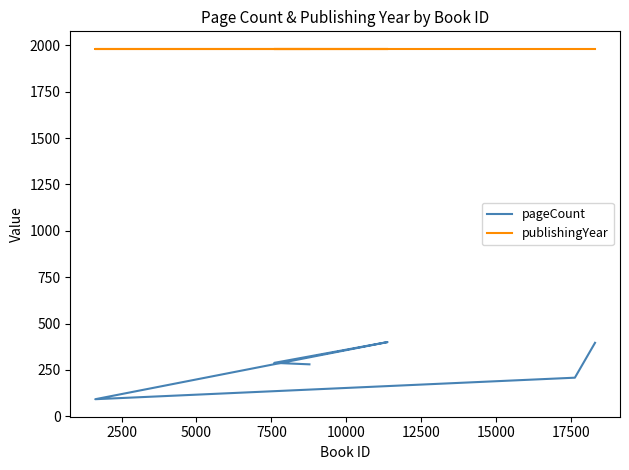

Reading left to right, transcribe all the data shown in this chart.

pageCount: 396	208	92	400	288	280
publishingYear: 1981	1981	1981	1981	1981	1981